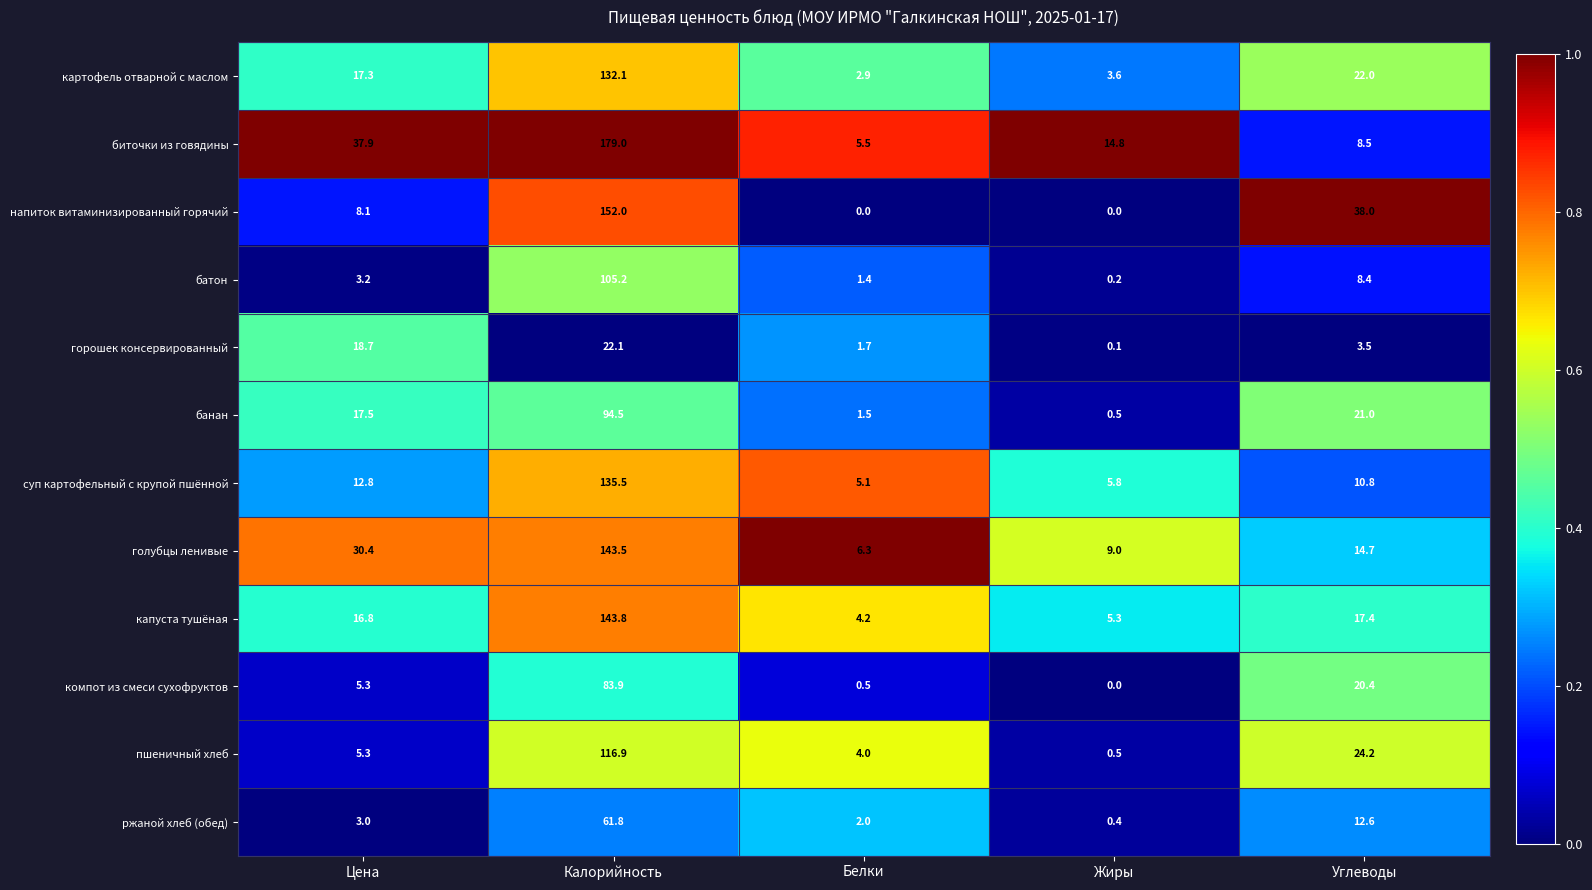

At which category is the sum across all series the highest?

Калорийность